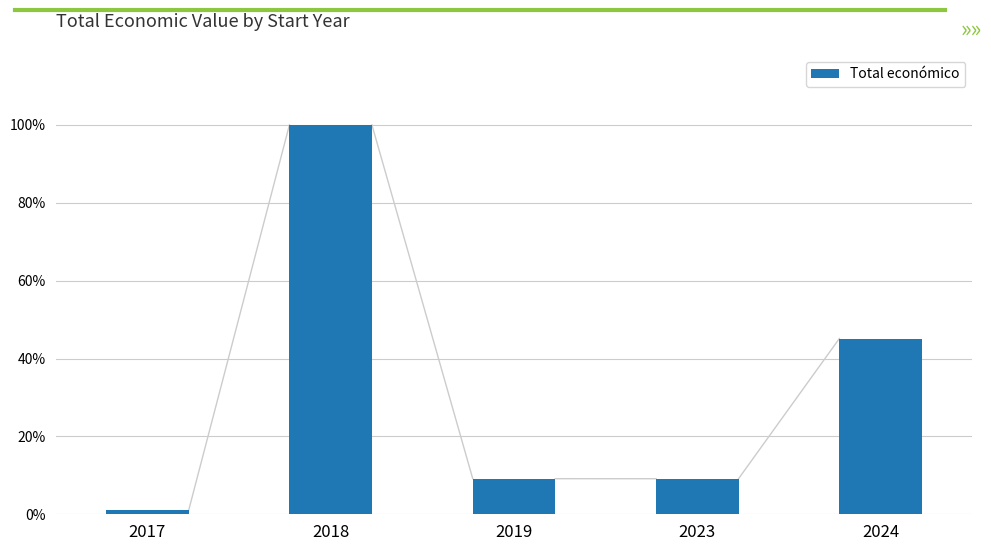

What value does the data have at 2018?

6564448